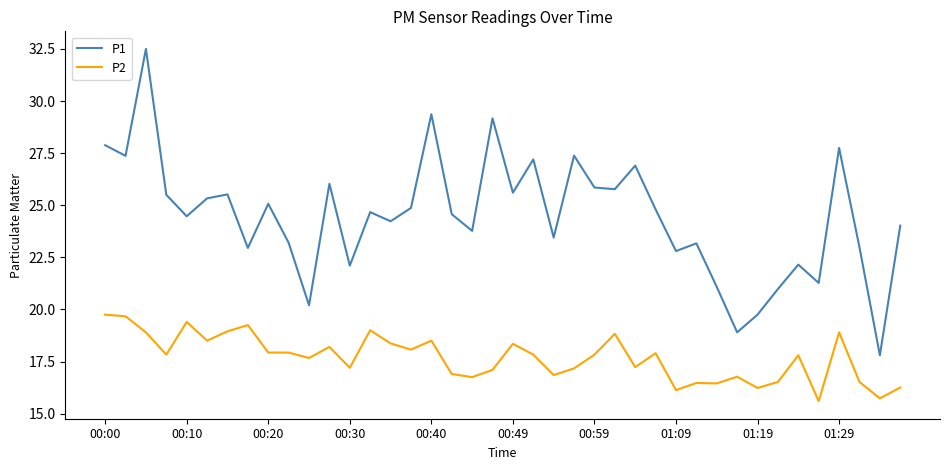

What is the average value of the P2 series?

17.7